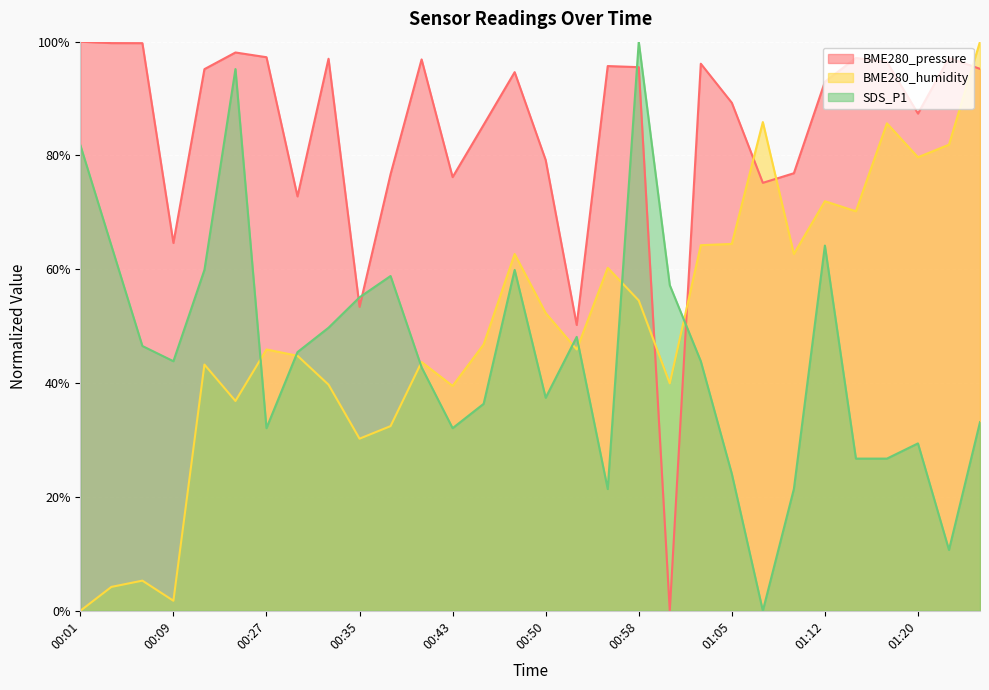

At which category is the sum across all series the highest?

00:58